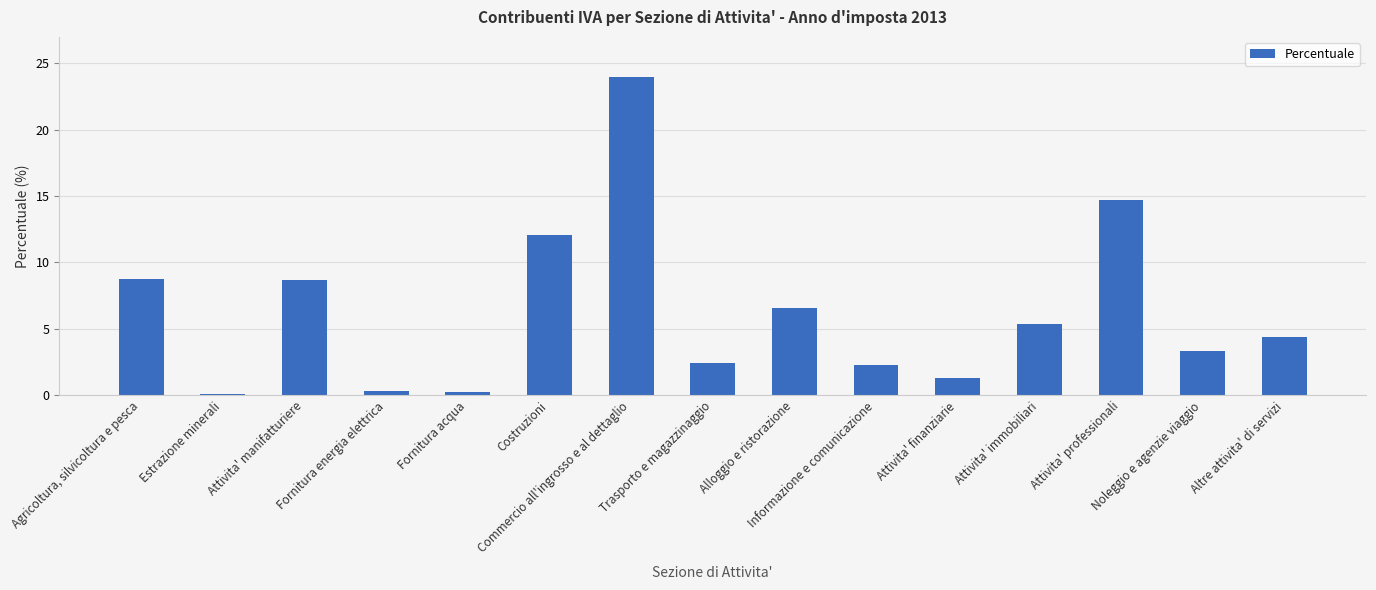

How many values exceed 4?

8